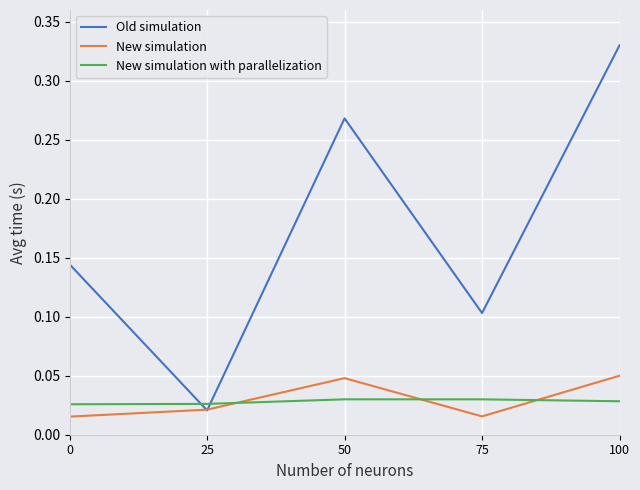

What is the difference between the highest and lowest values at 50?

0.2